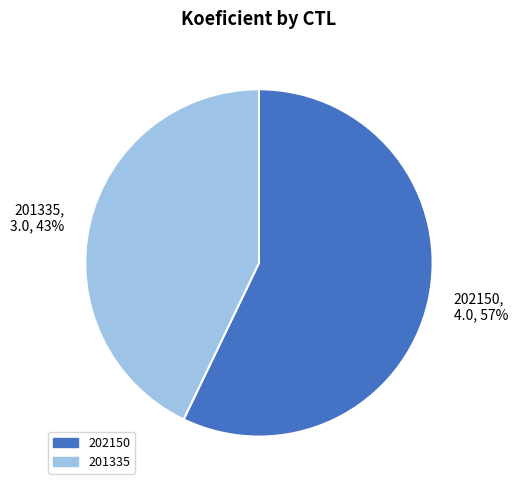

What is the ratio of the value at 202150 to the value at 201335?

1.3